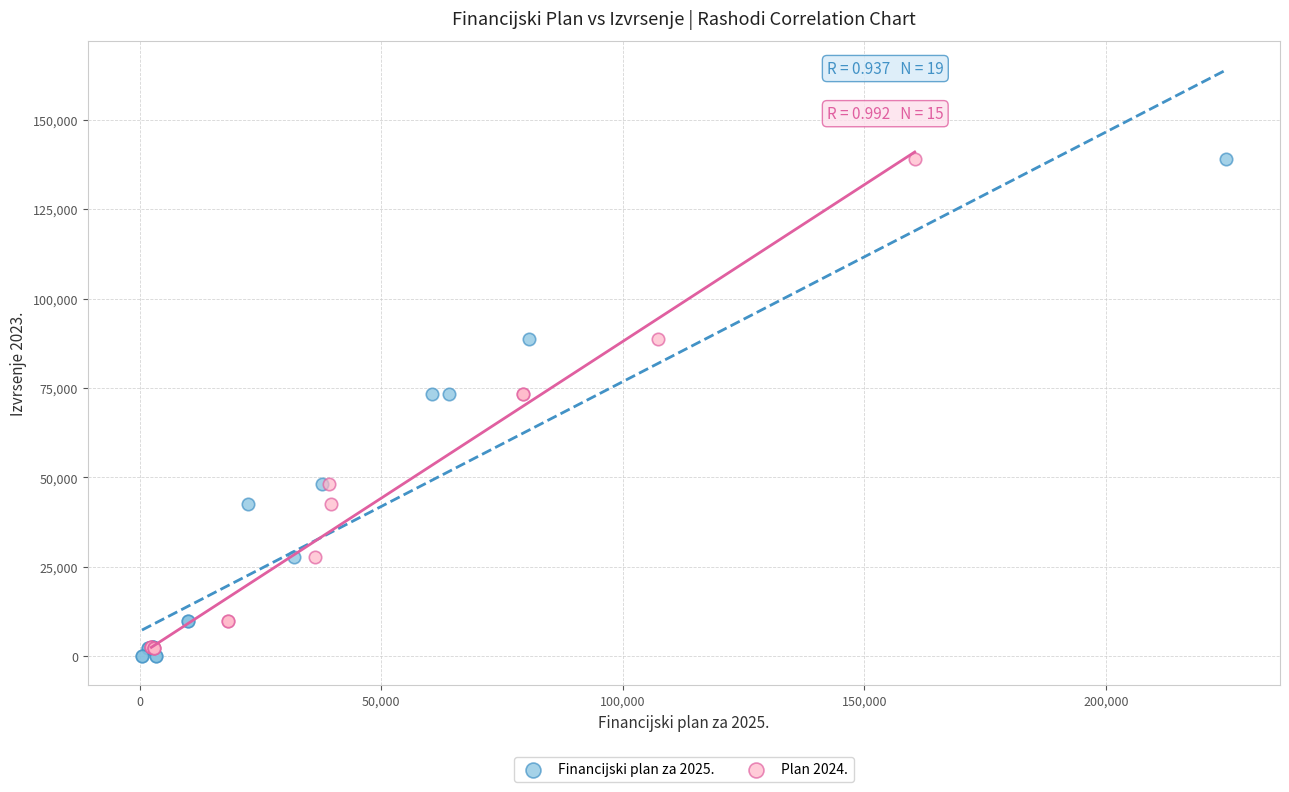

Which series has the largest Y range (max minus min)?

Financijski plan za 2025.